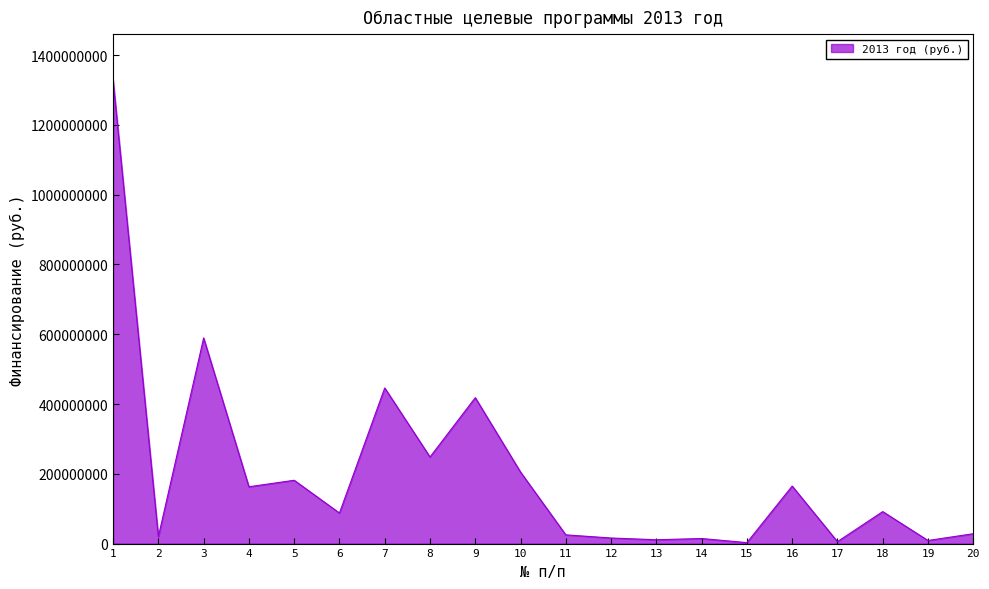

At which label is the value closest to 665046450?

3